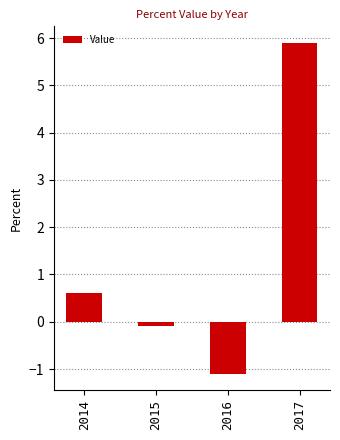

How many categories are shown in the chart?

4